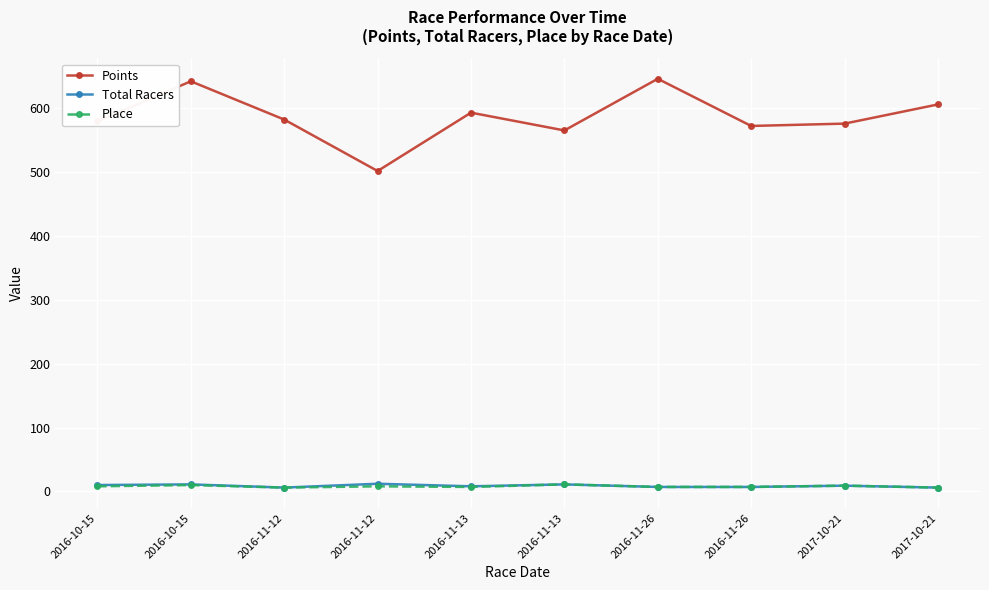

What is the label of the 4th point from the left?

2016-11-12